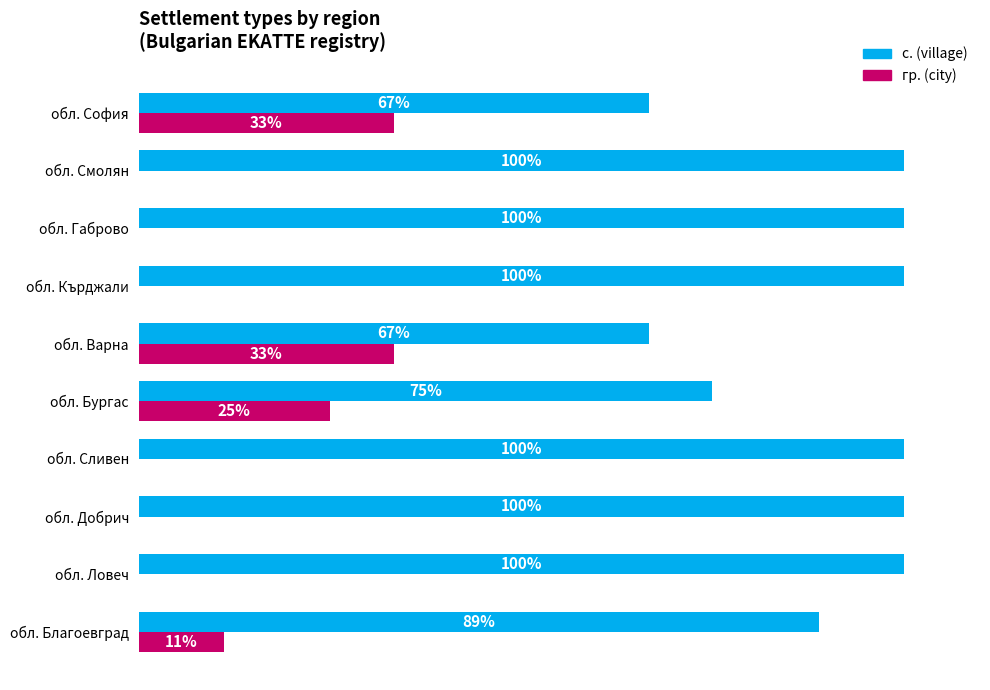

Is the value of с. (village) at обл. Варна greater than the value of гр. (city) at обл. Добрич?

Yes